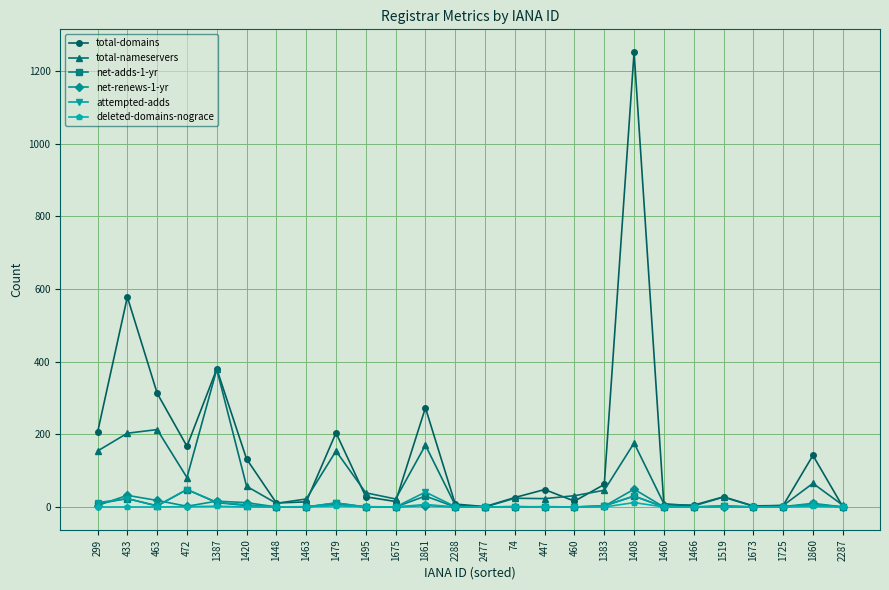

Which series has the largest total across all categories?

total-domains